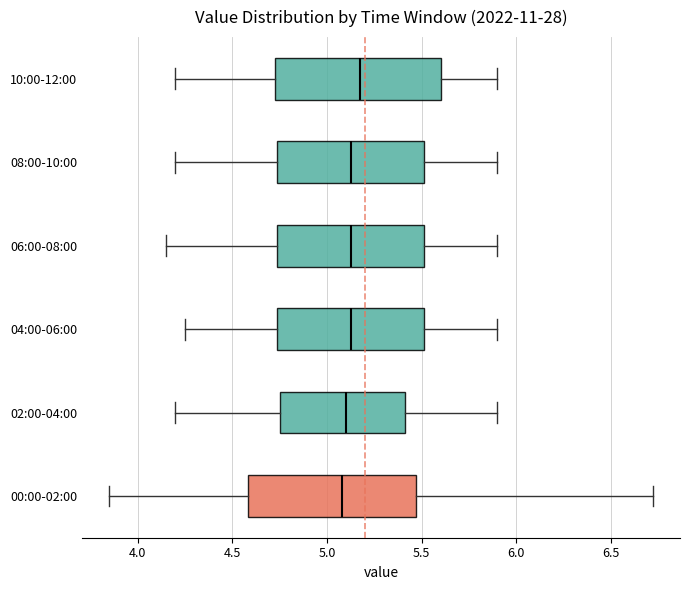

Reading bottom to top, transcribe this box plot: for each box, give where its median line is, the range the box spans, and where its two whiskers end, as read against the x-axis. The values are not printed on the chart, so give them approximately, as read against the axis.

00:00-02:00: median 5.10, box 4.60 to 5.45, whiskers 3.85 to 6.70
02:00-04:00: median 5.10, box 4.75 to 5.40, whiskers 4.20 to 5.90
04:00-06:00: median 5.15, box 4.75 to 5.50, whiskers 4.25 to 5.90
06:00-08:00: median 5.15, box 4.75 to 5.50, whiskers 4.15 to 5.90
08:00-10:00: median 5.15, box 4.75 to 5.50, whiskers 4.20 to 5.90
10:00-12:00: median 5.20, box 4.75 to 5.60, whiskers 4.20 to 5.90